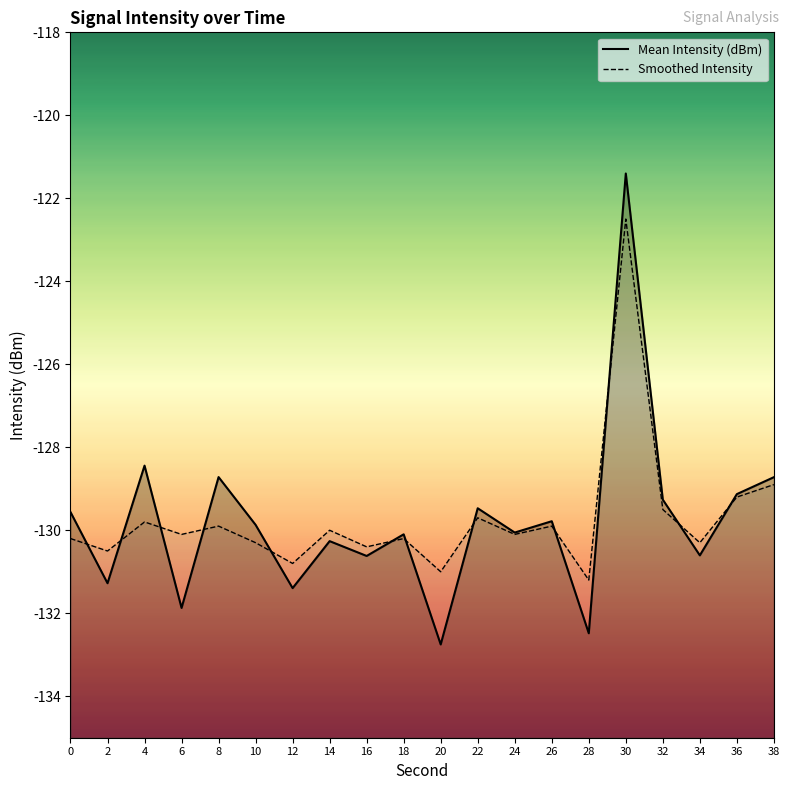

How many data points does each series have?

20